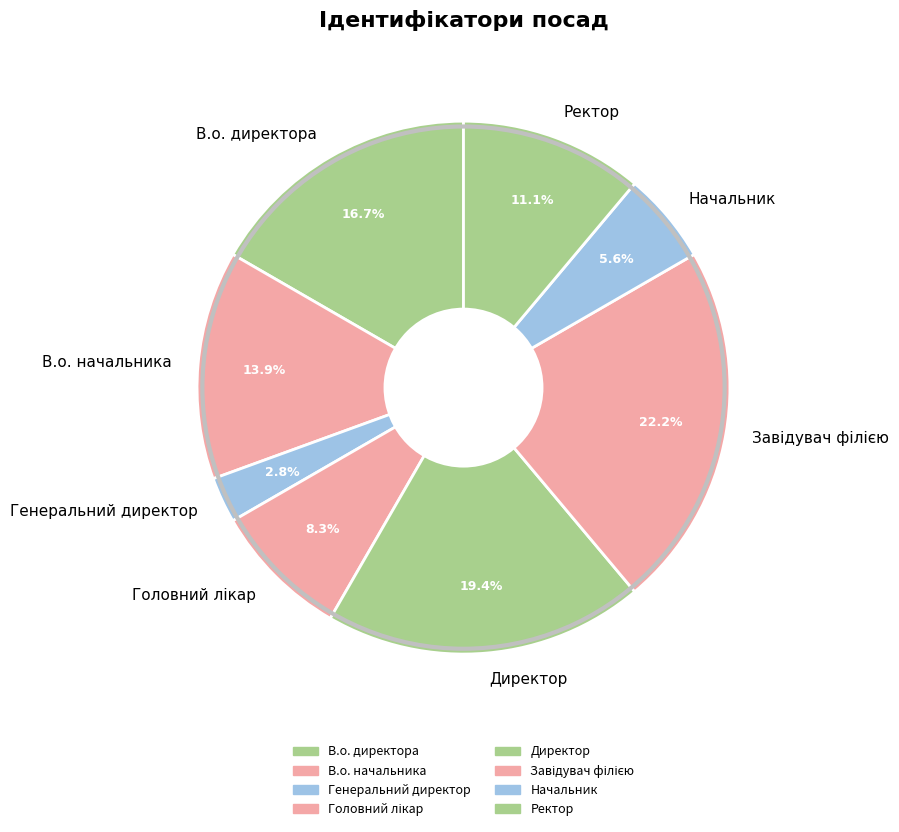

To the nearest percent, what portion does Ректор represent?

11%